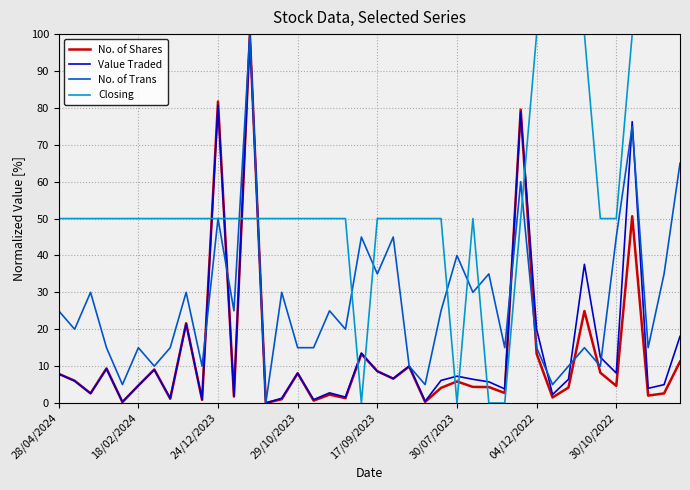

How many values in the Closing series are below 49?

4